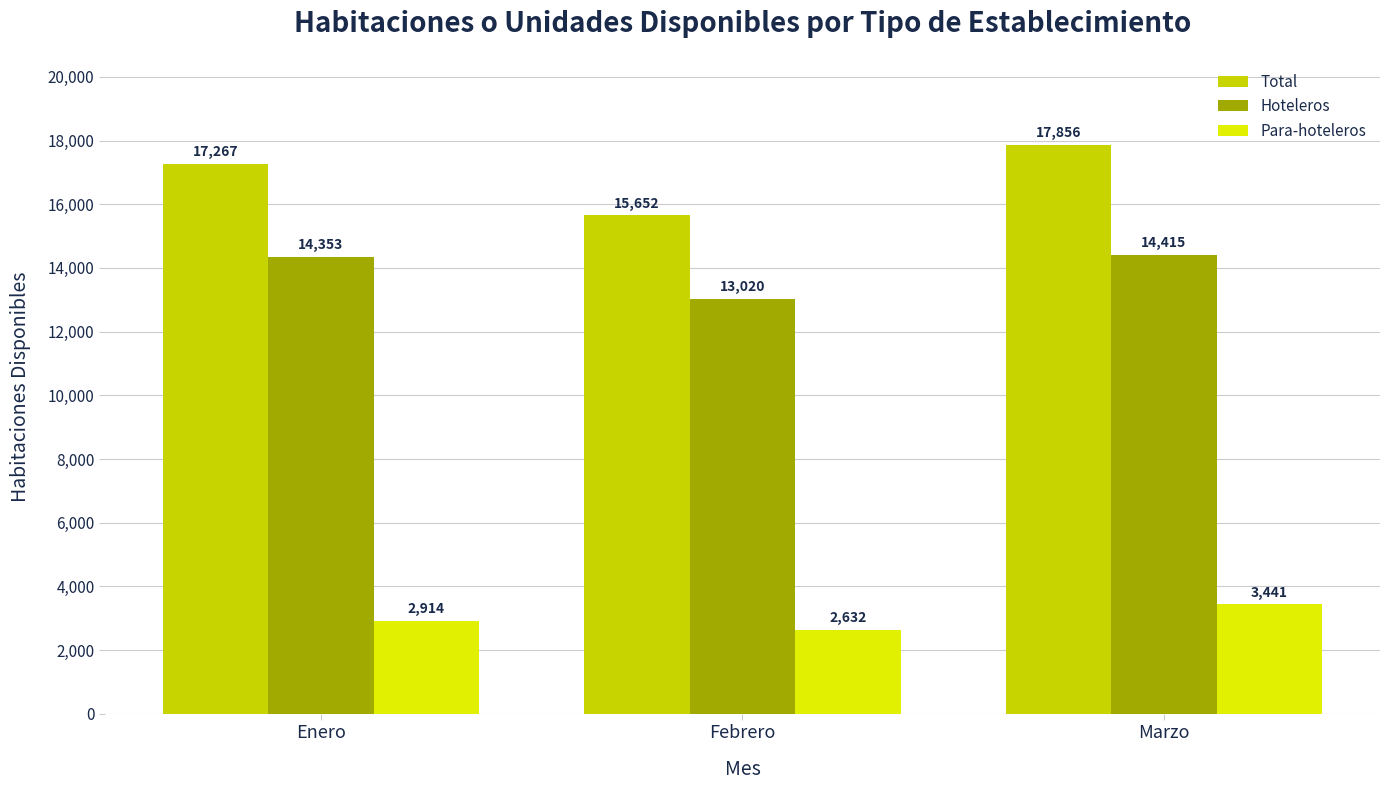

Which series has the widest spread of values?

Total